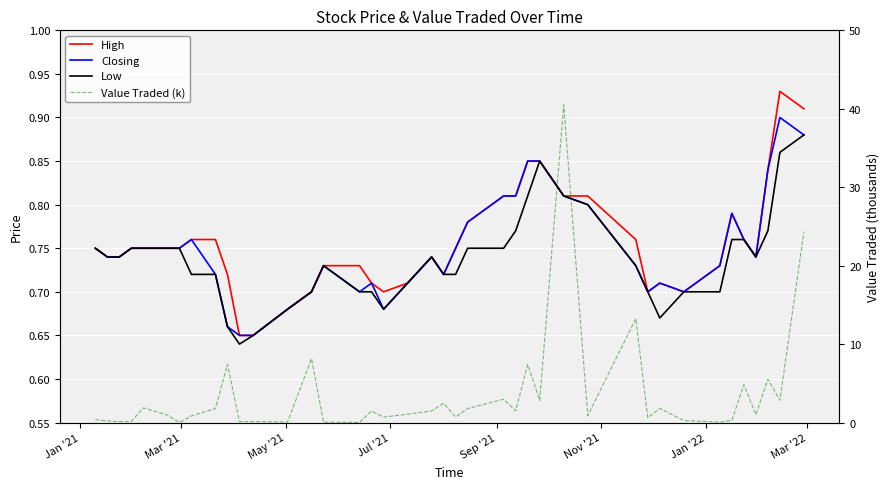

True or false: Low and Value Traded (k) cross at least once.

True